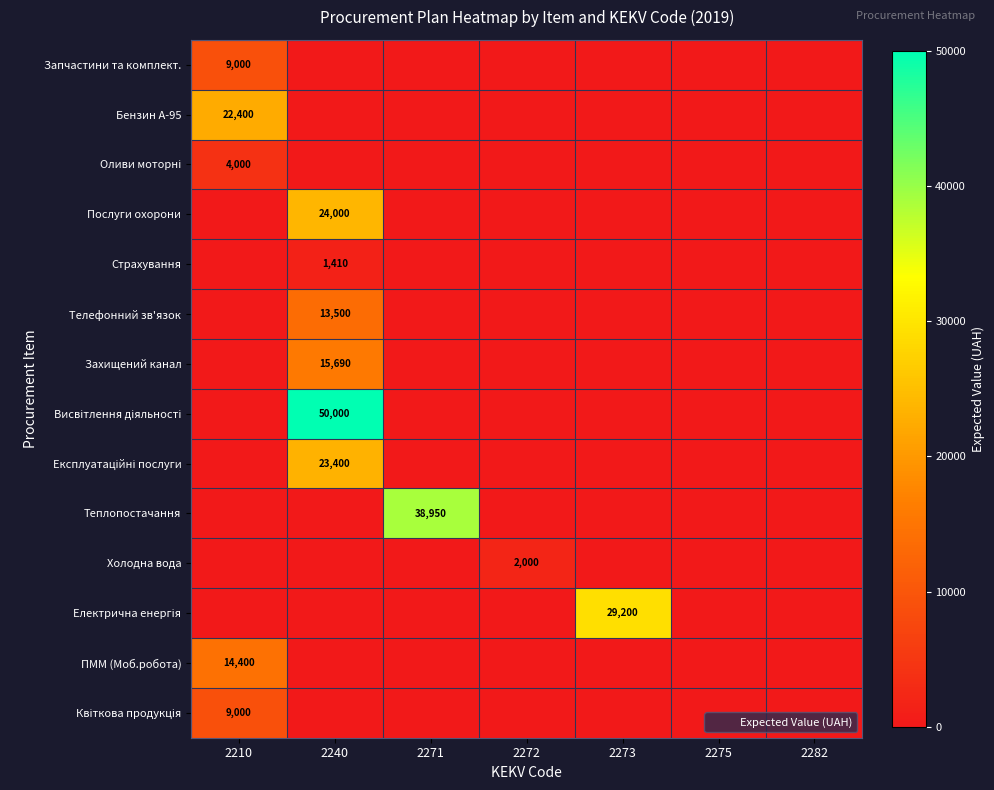

The Електрична енергія series shows -12256 at 2275. True or false?

False